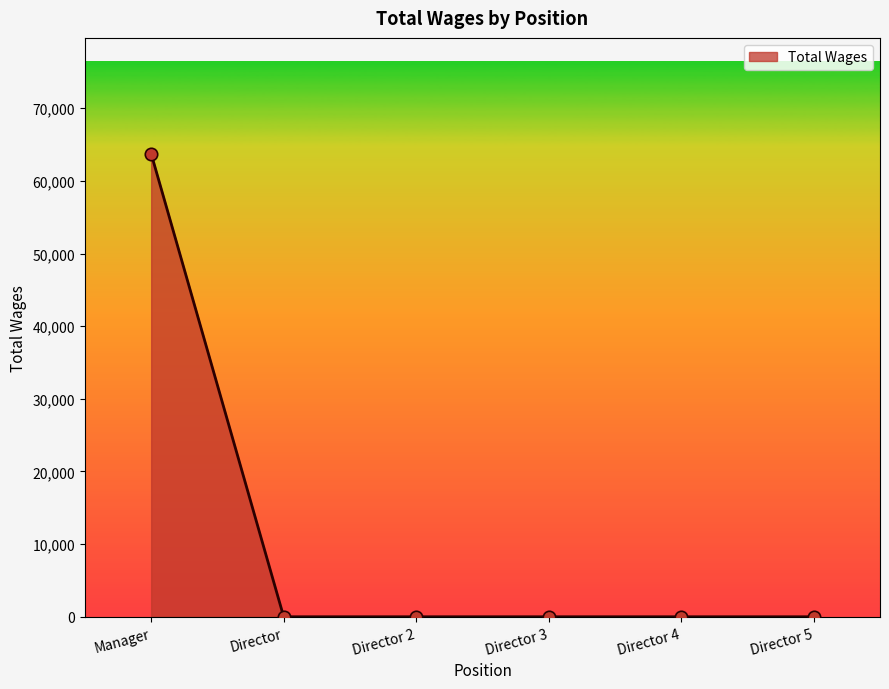

What is the change in value from Manager to Director 3?

-63752